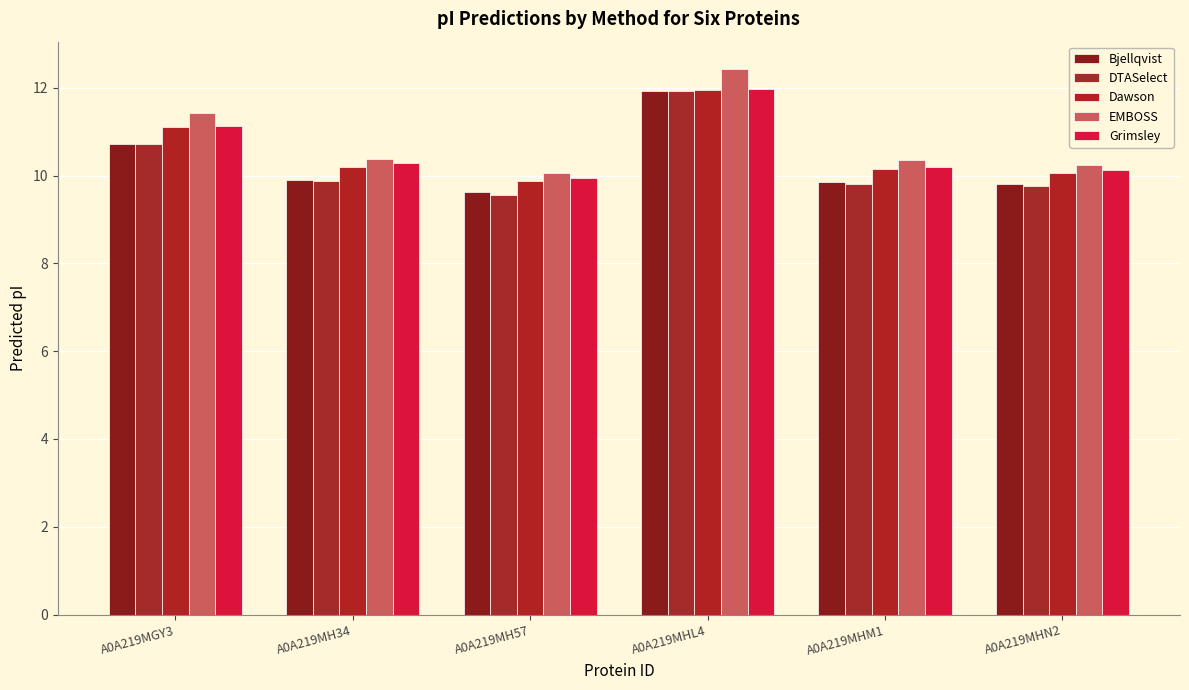

What is the value of the Grimsley bar at the 3rd from the left?

9.9